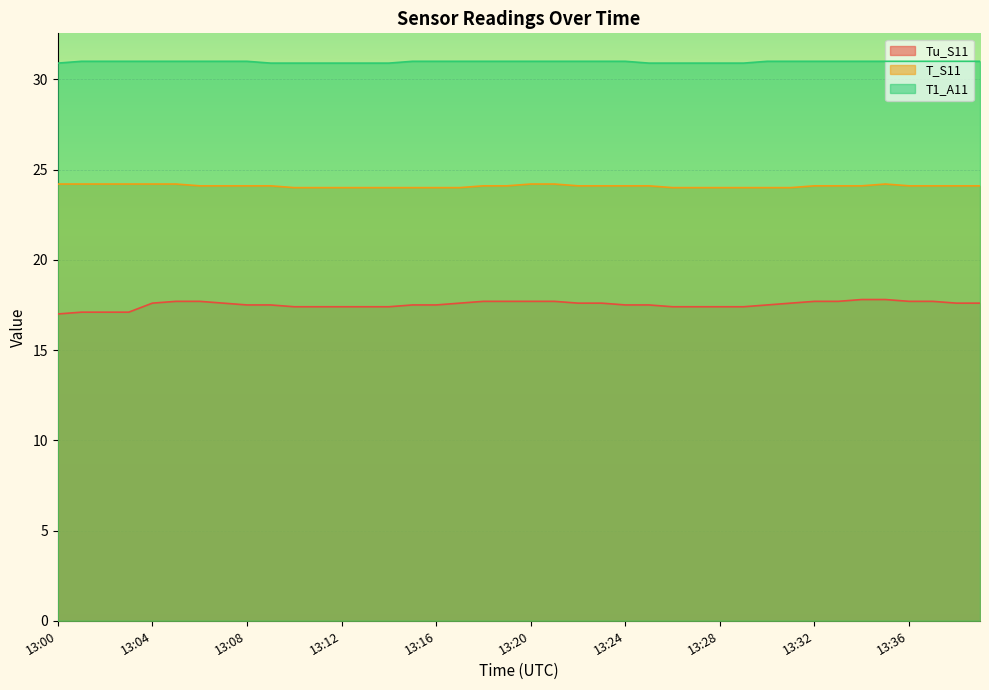

Where is Tu_S11 nearest to the value 17?

13:00